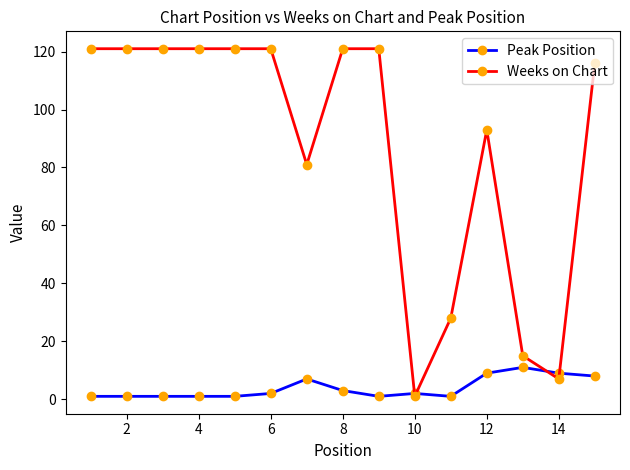

What is the greatest value displayed?

121